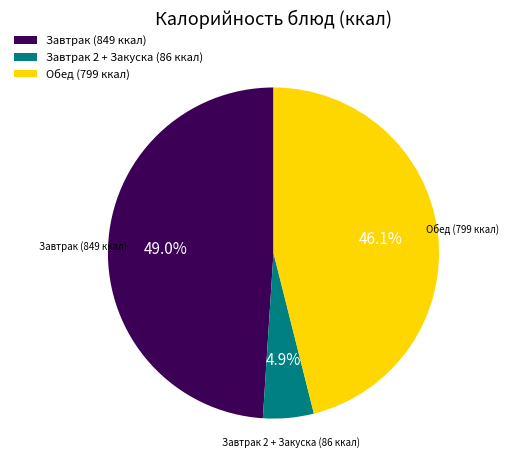

Does any single category account for the majority?

No